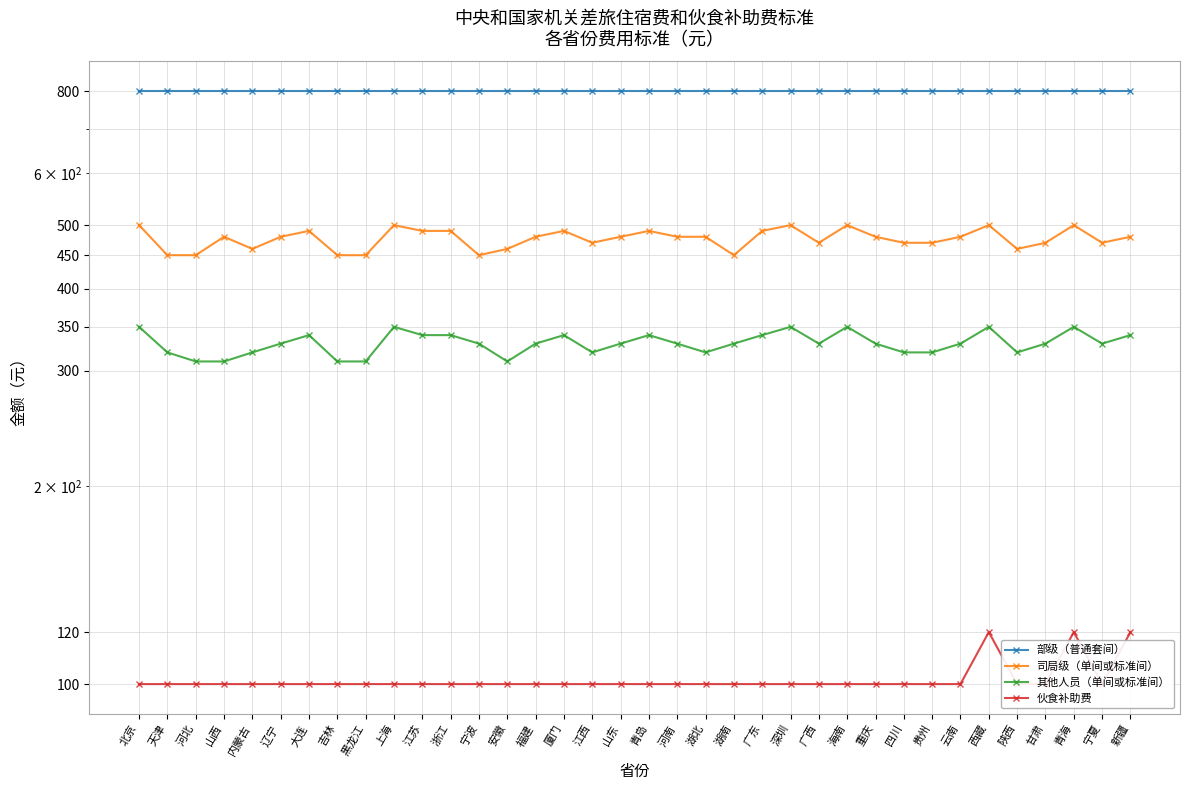

Which has a higher value, 甘肃 or 辽宁?

甘肃